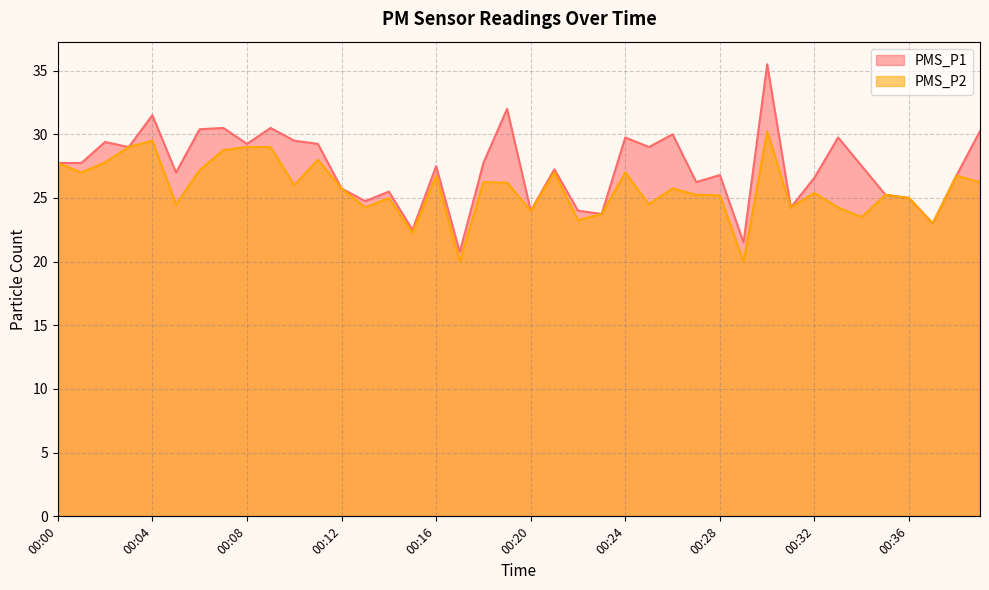

How many lines are shown in the chart?

2